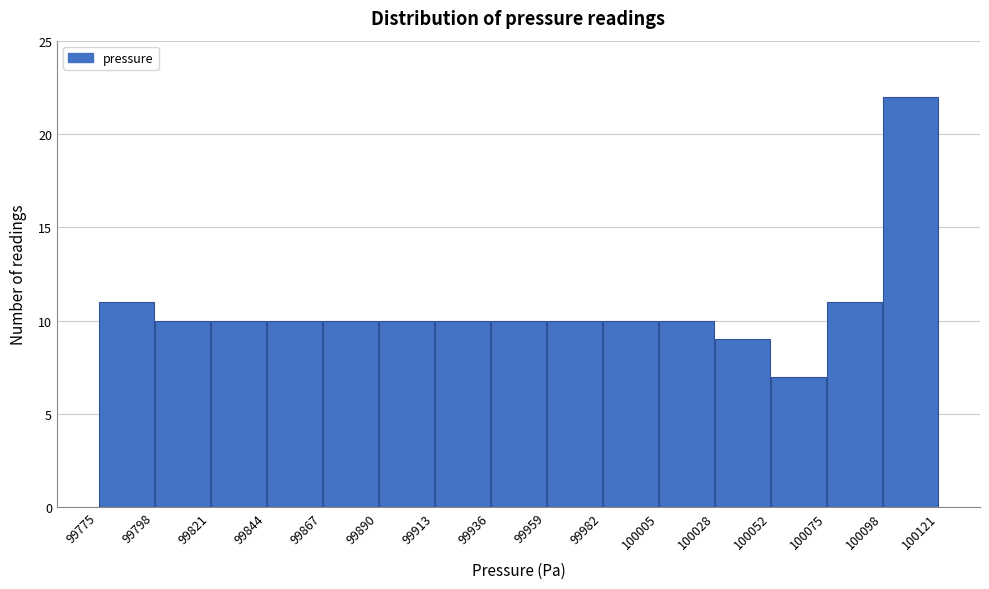

How tall is the bar that spans 99867 to 99890 on the x-axis? The values are not printed on the chart, so give them approximately, as read against the axis.

10